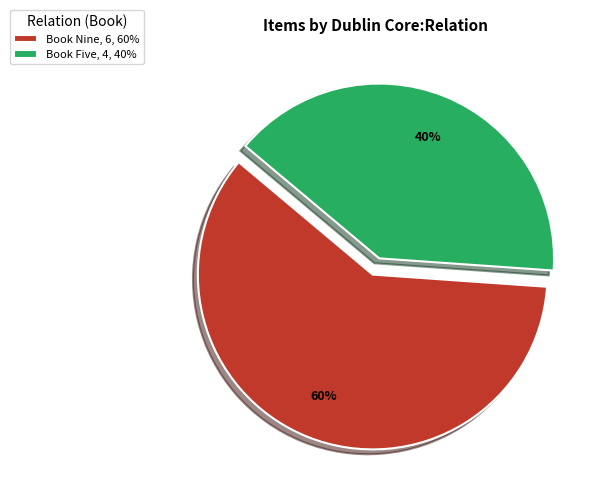

Count the number of slices in the pie.

2